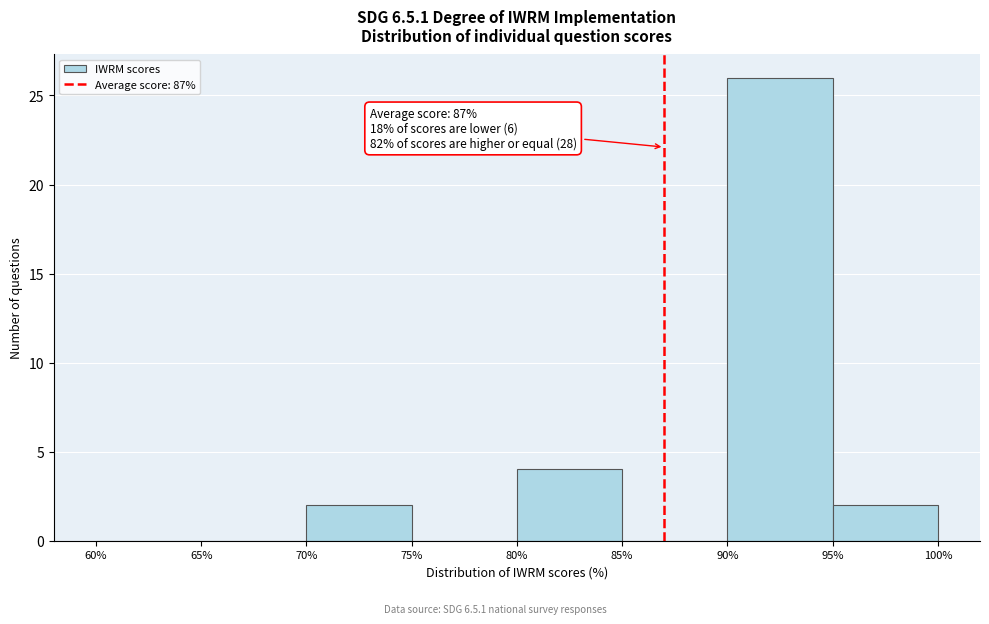

Over which range of the x-axis is the bar tallest?

90% to 95%